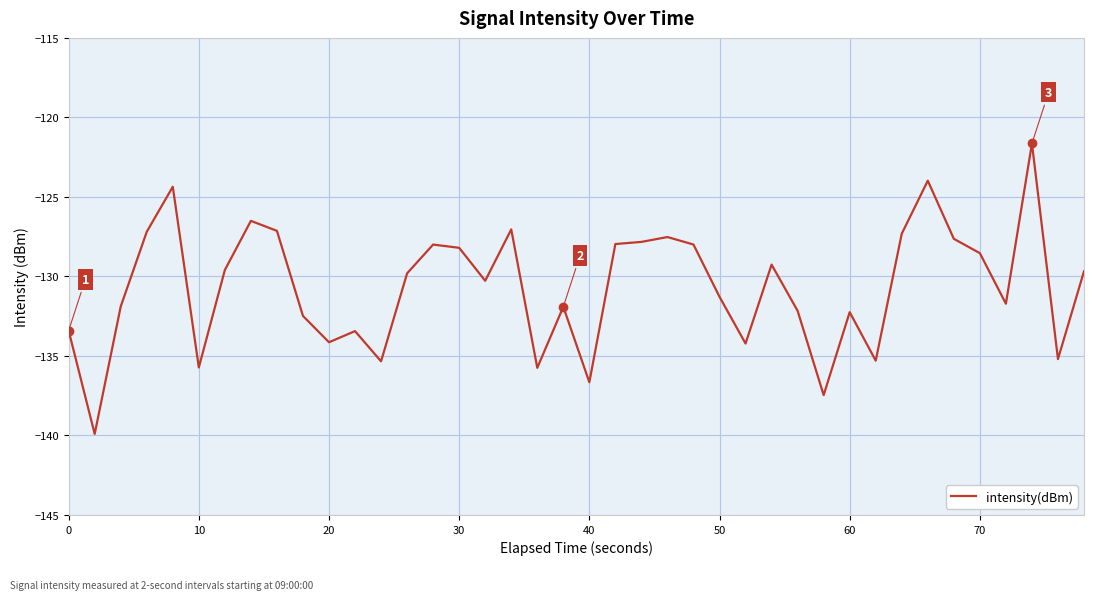

What is the difference between the maximum and minimum values?

18.3